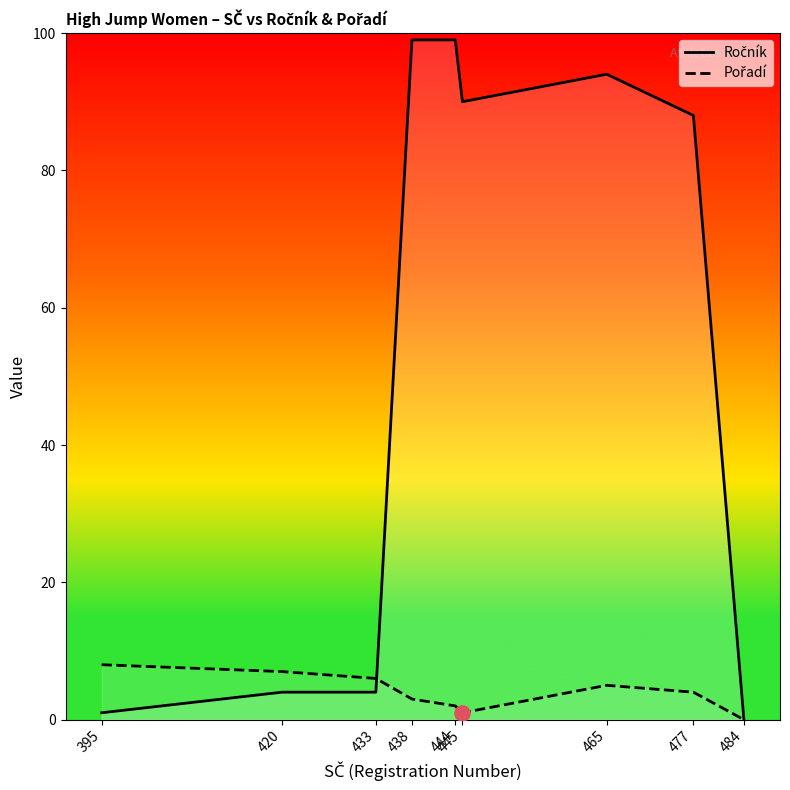

Which series has the largest Y range (max minus min)?

Ročník